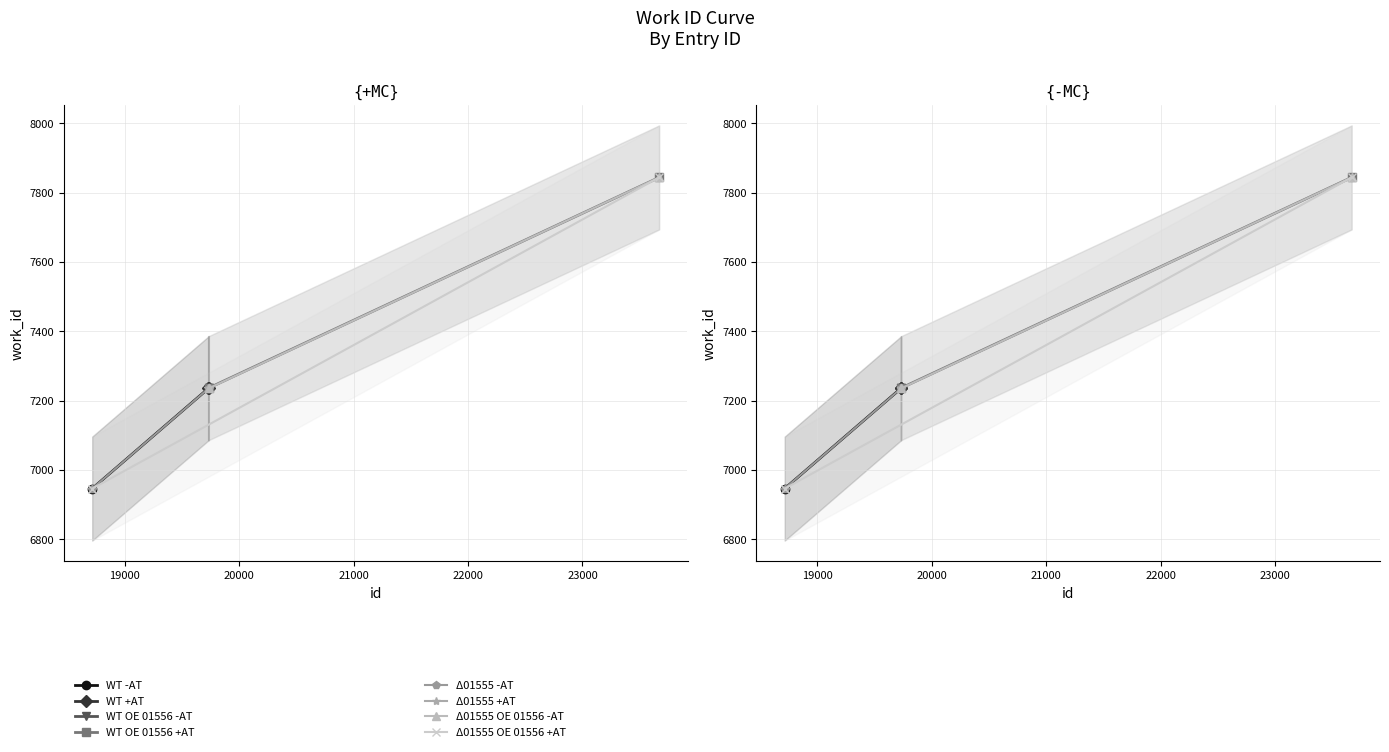

What is the difference between the values at 18716 and 19731?

289